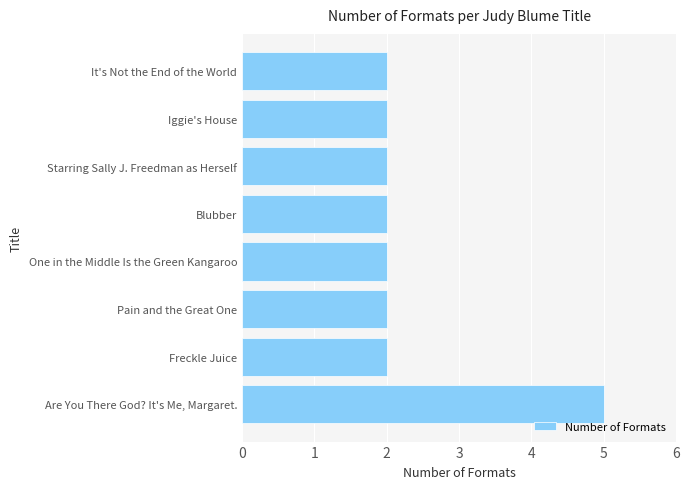

The chart shows a value of 2 at It's Not the End of the World. True or false?

True